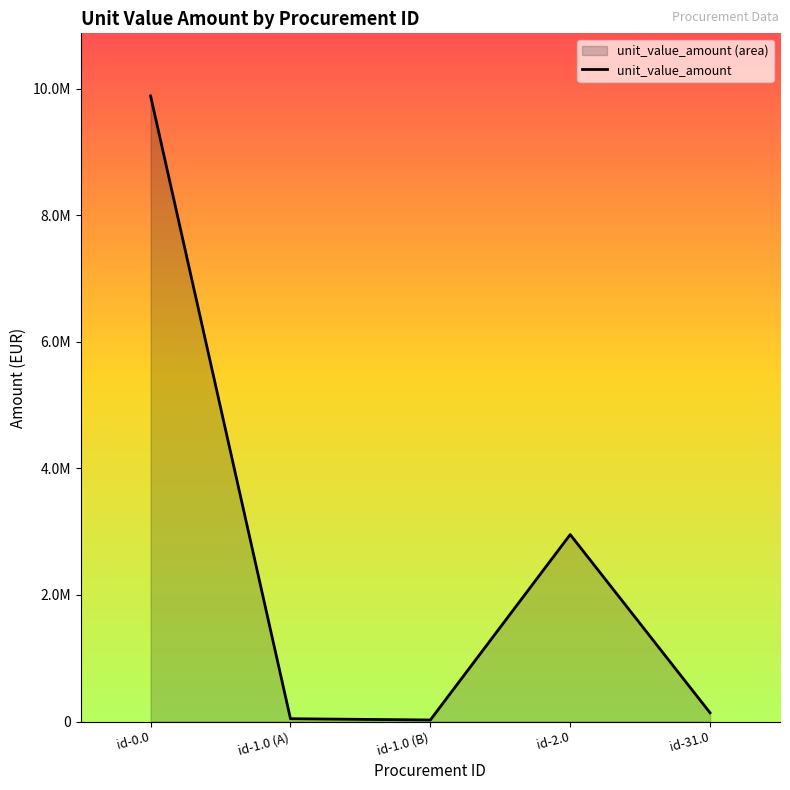

Rank the categories by value from lowest to highest.

id-1.0 (B), id-1.0 (A), id-31.0, id-2.0, id-0.0